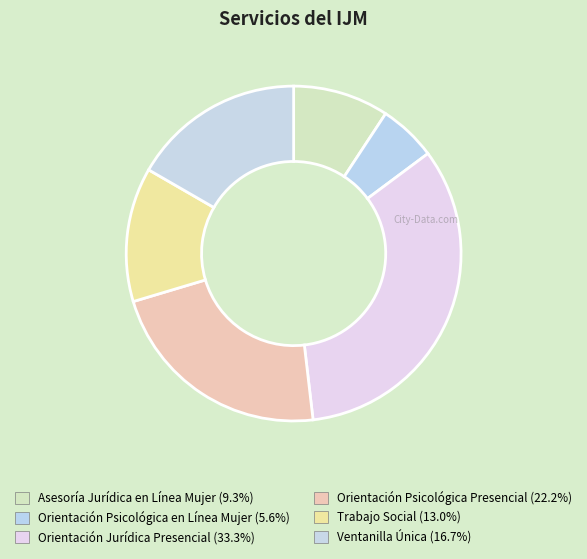

True or false: Ventanilla Única accounts for 7% of the total.

False